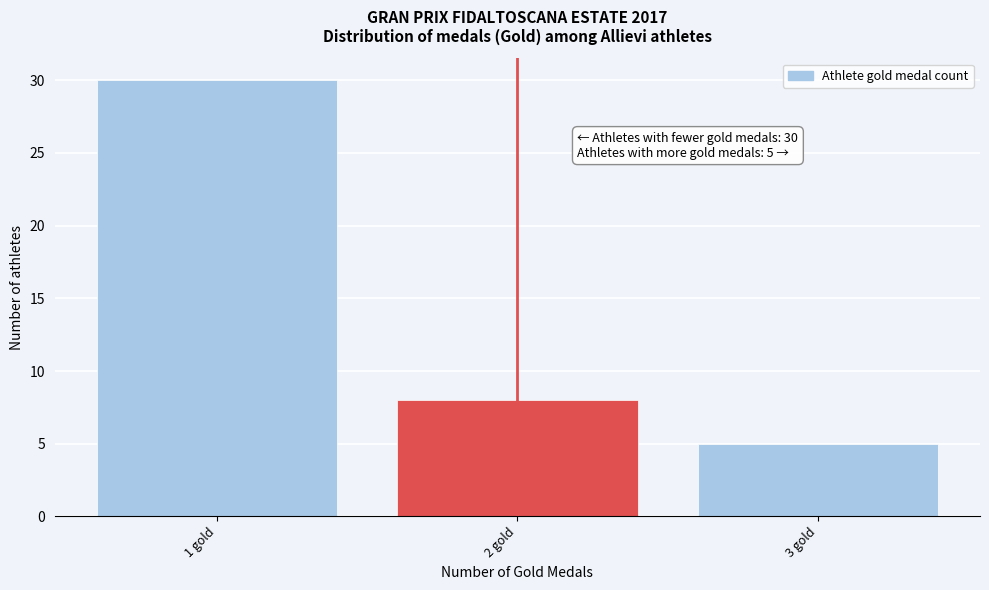

Reading left to right, extract all data points from this chart.

30	8	5